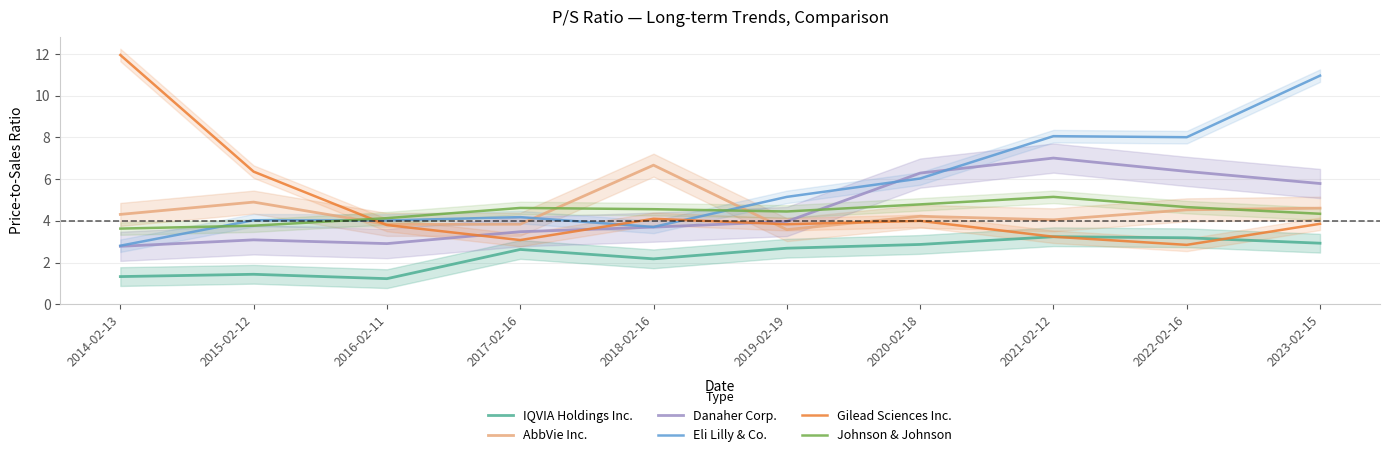

What is the value of the IQVIA Holdings Inc. point at the 7th from the left?

2.9